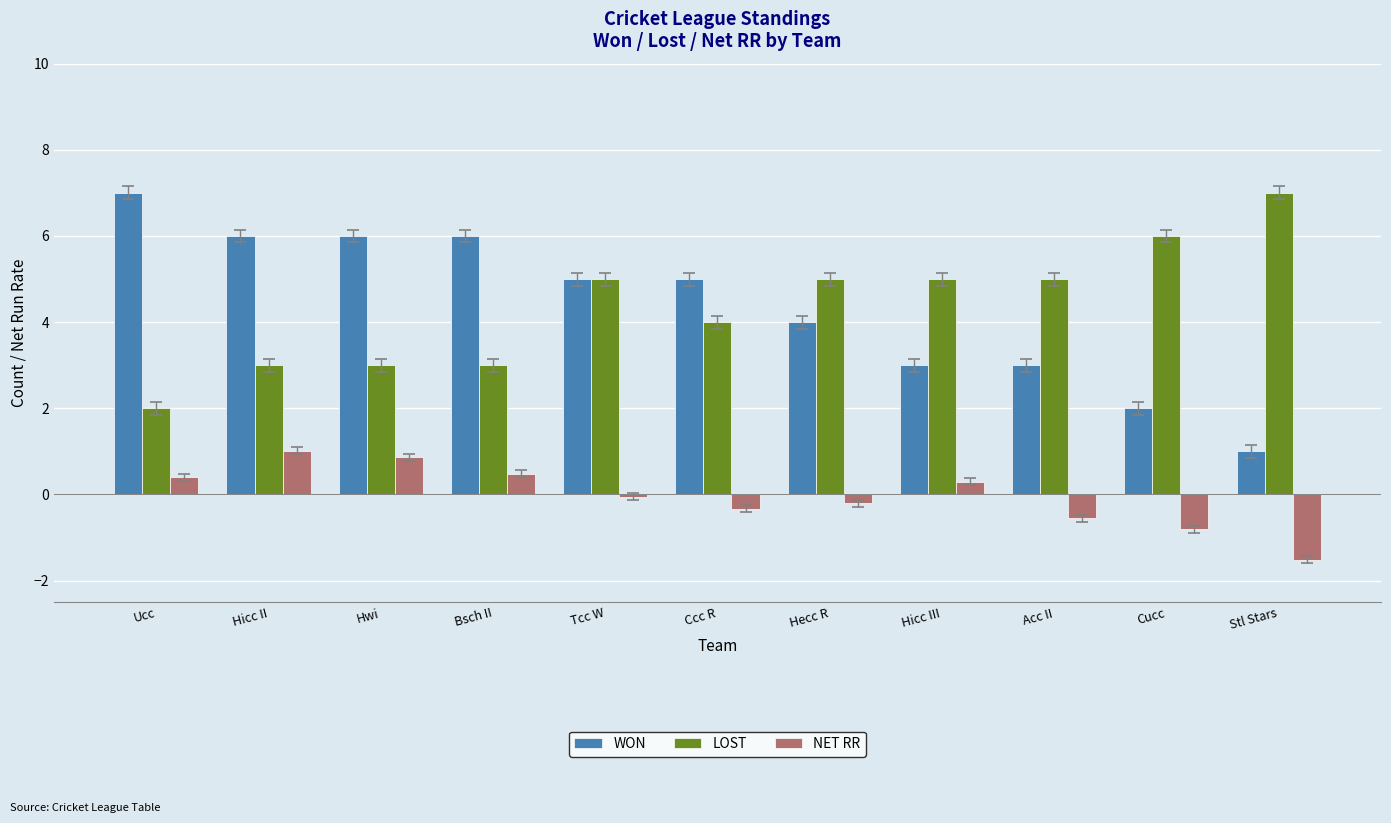

What is the value of the NET RR bar at the 7th from the left?

-0.2